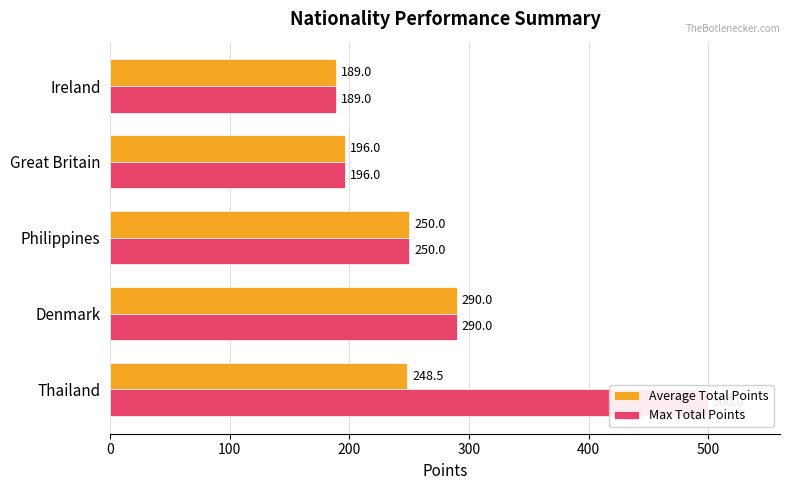

Are the bars grouped side by side (vs. stacked)?

Yes